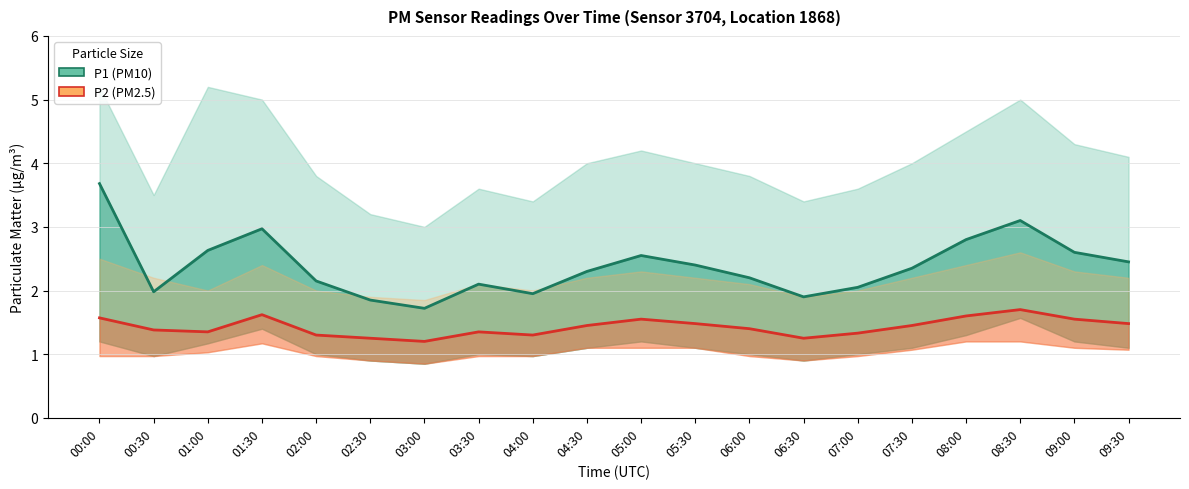

What is the sum of the P1 values at 05:30 and 01:30?

5.4